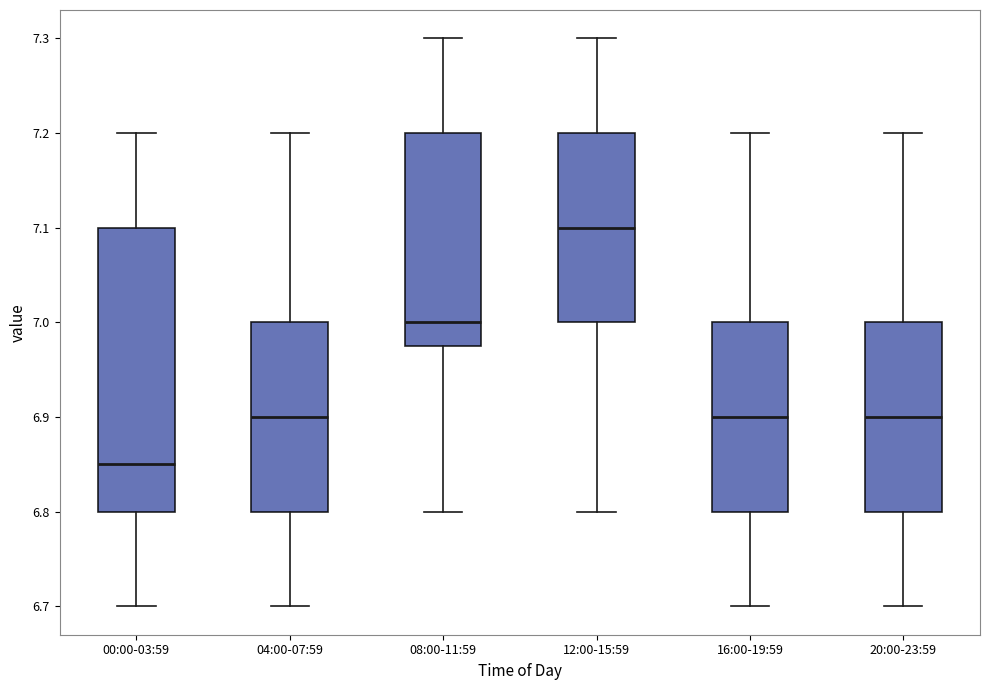

Where does the median line of the box for 20:00-23:59 sit on the y-axis? The values are not printed on the chart, so give them approximately, as read against the axis.

6.90